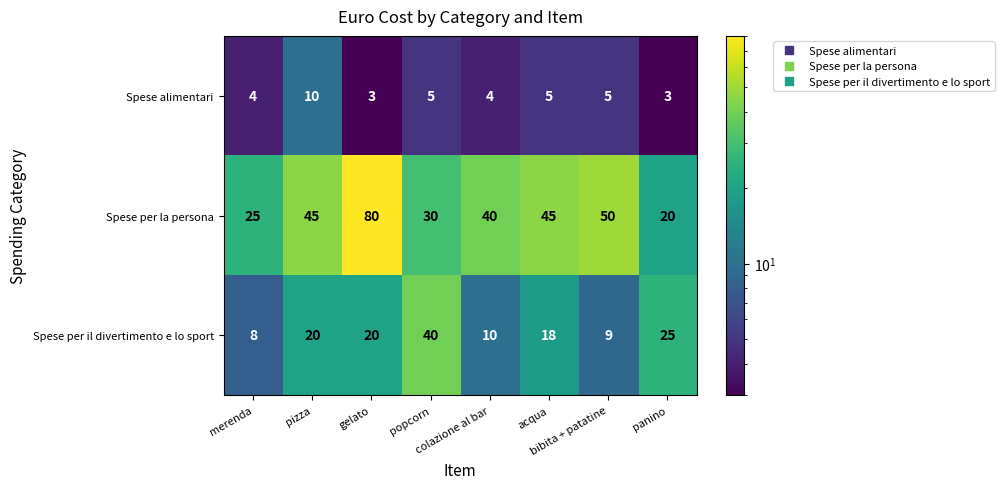

Which series has the widest spread of values?

Spese per la persona